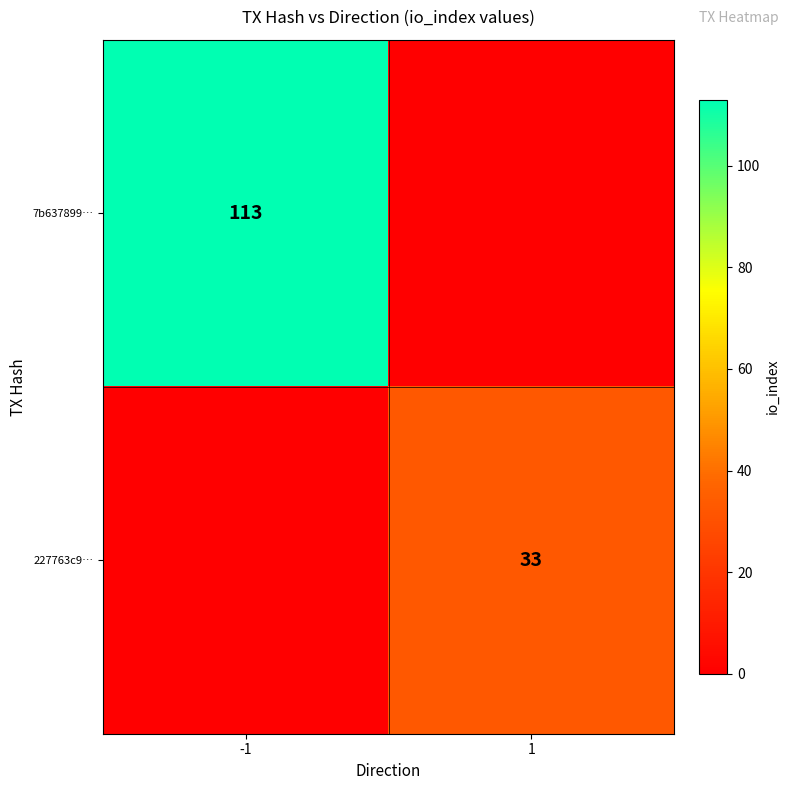

Is the value of 227763c9… at 1 greater than the value of 7b637899… at -1?

No